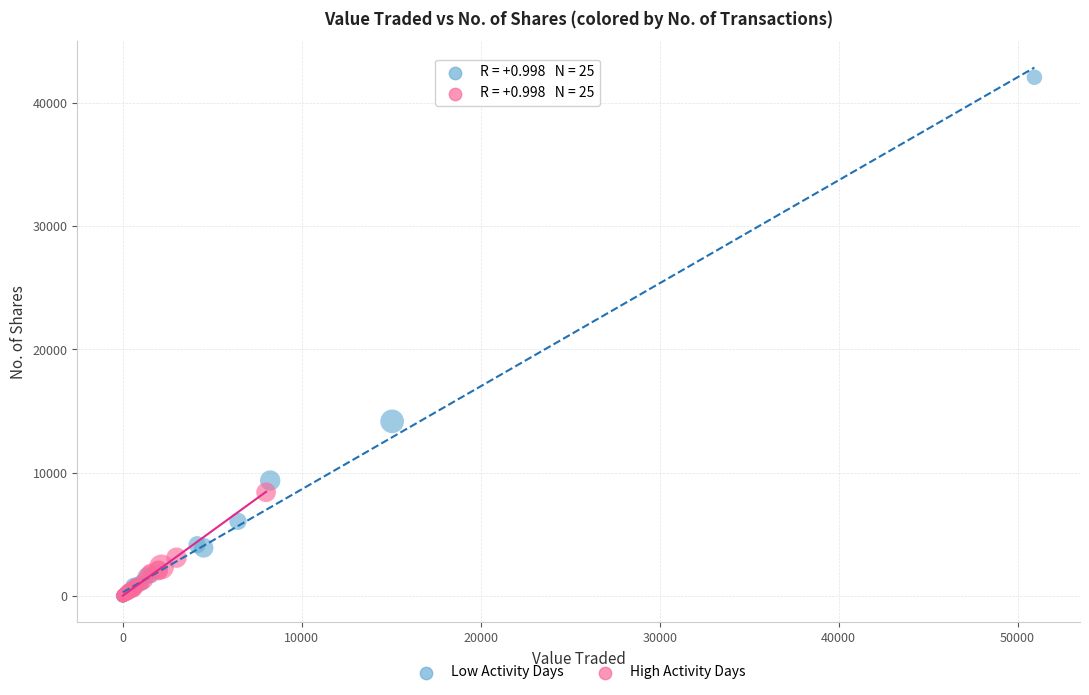

Which series reaches the maximum Y coordinate?

Low Activity Days